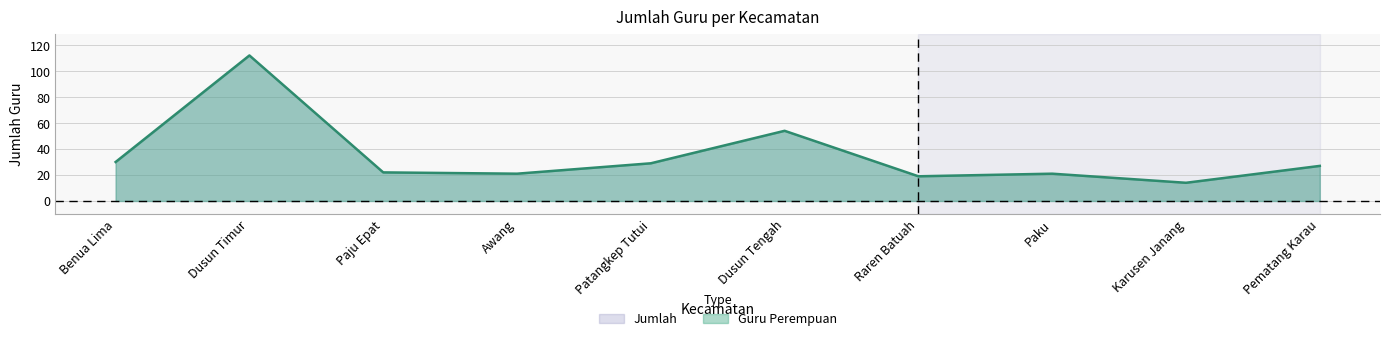

How many categories are shown in the chart?

10